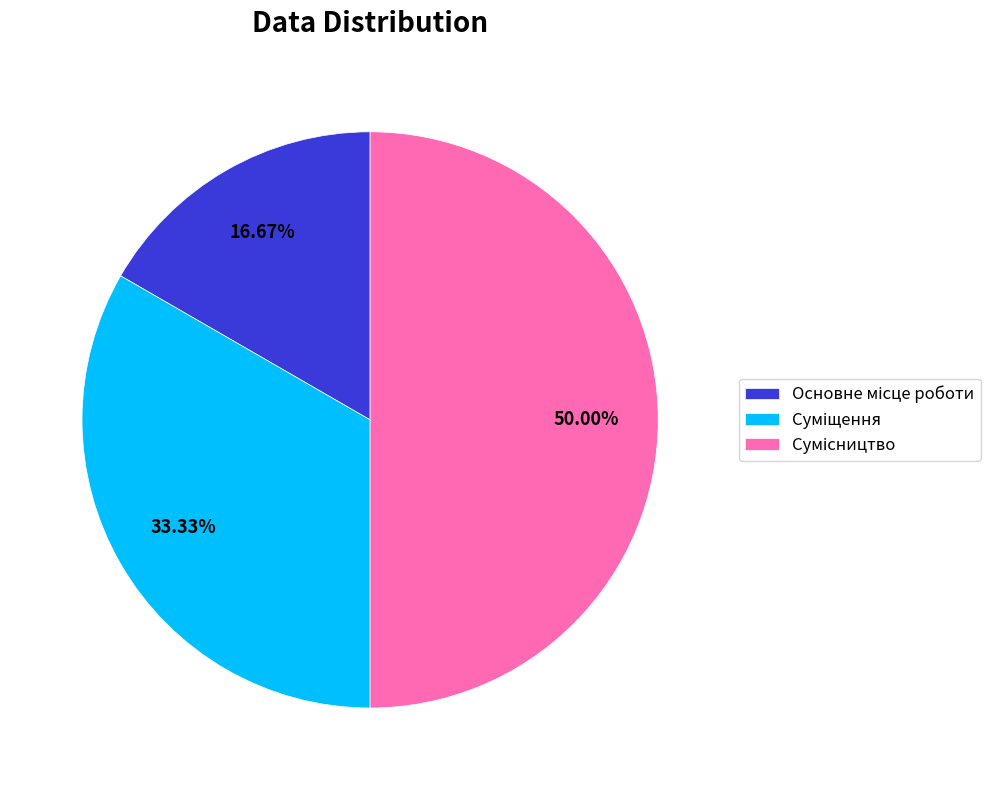

Is the sum of Сумісництво and Основне місце роботи greater than half?

Yes